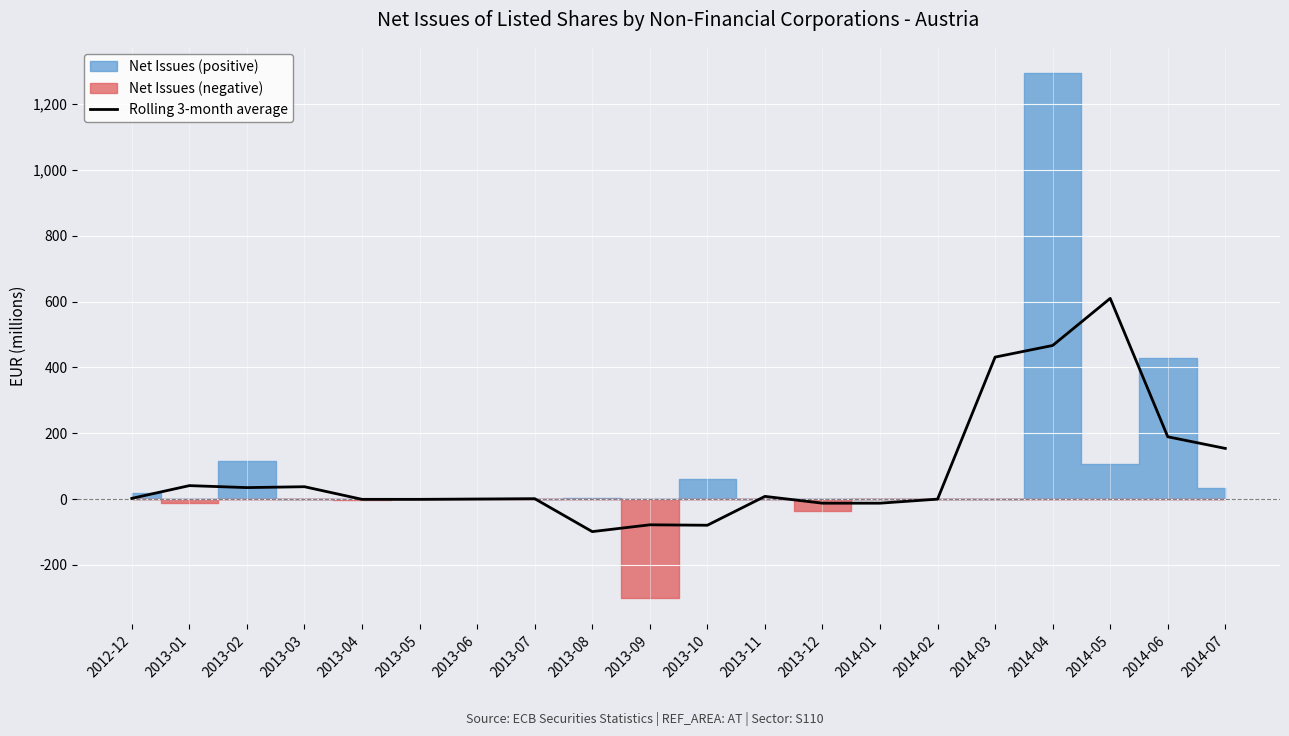

List the labels in order of value, largest first.

2014-05, 2014-04, 2014-03, 2014-06, 2014-07, 2013-01, 2013-03, 2013-02, 2013-11, 2012-12, 2013-07, 2013-06, 2014-02, 2013-04, 2013-05, 2013-12, 2014-01, 2013-09, 2013-10, 2013-08